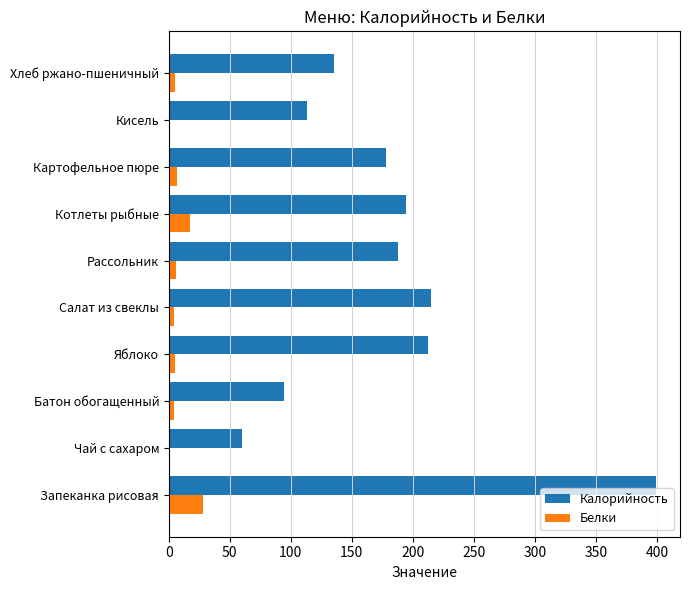

At which category is the sum across all series the highest?

Запеканка рисовая